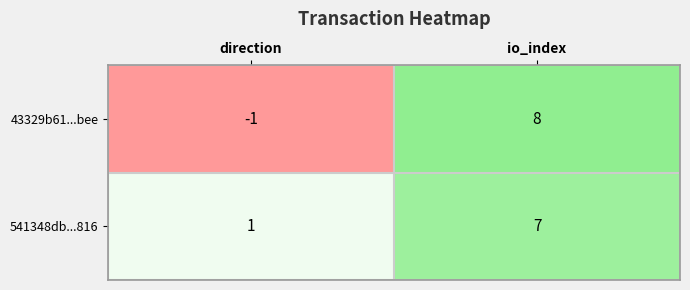

Reading left to right, what are all the values shown in this chart?

43329b61...bee: direction=-1	io_index=8
541348db...816: direction=1	io_index=7